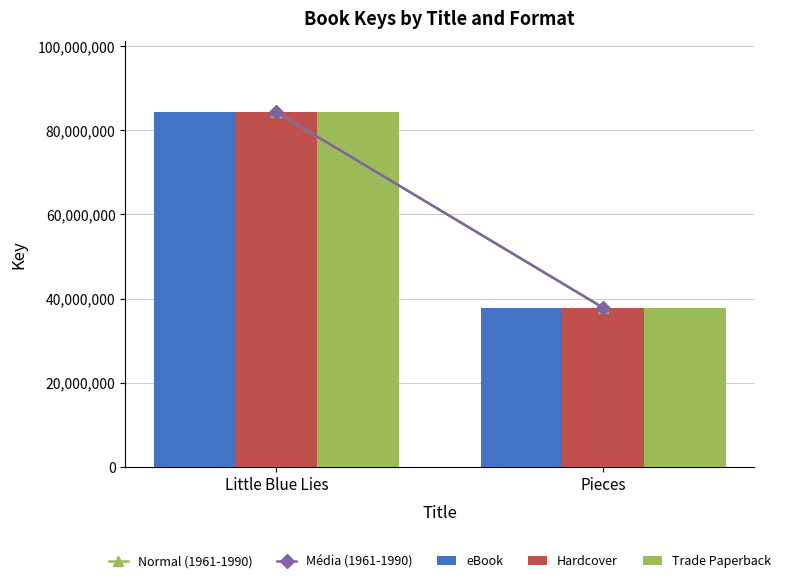

What is the value of the Trade Paperback bar at the 1st from the left?

84308547